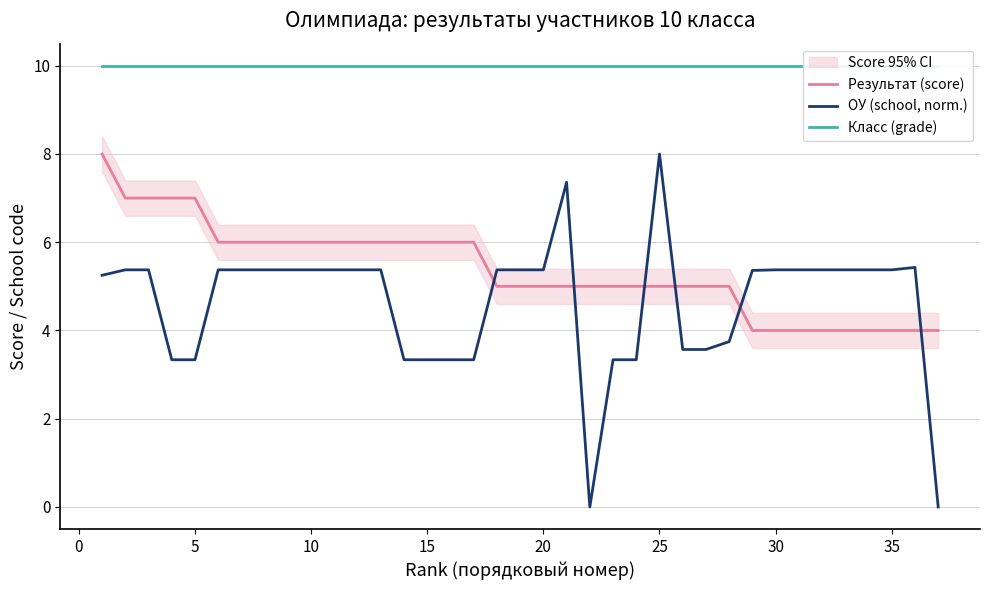

Does the chart display data point markers on the line(s)?

No